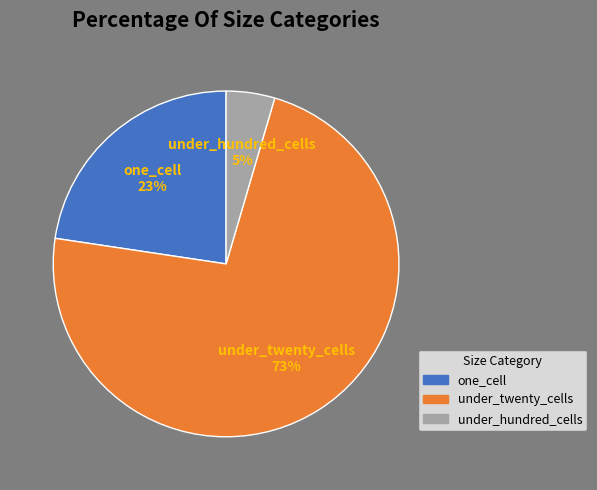

How many segments does this pie chart have?

3